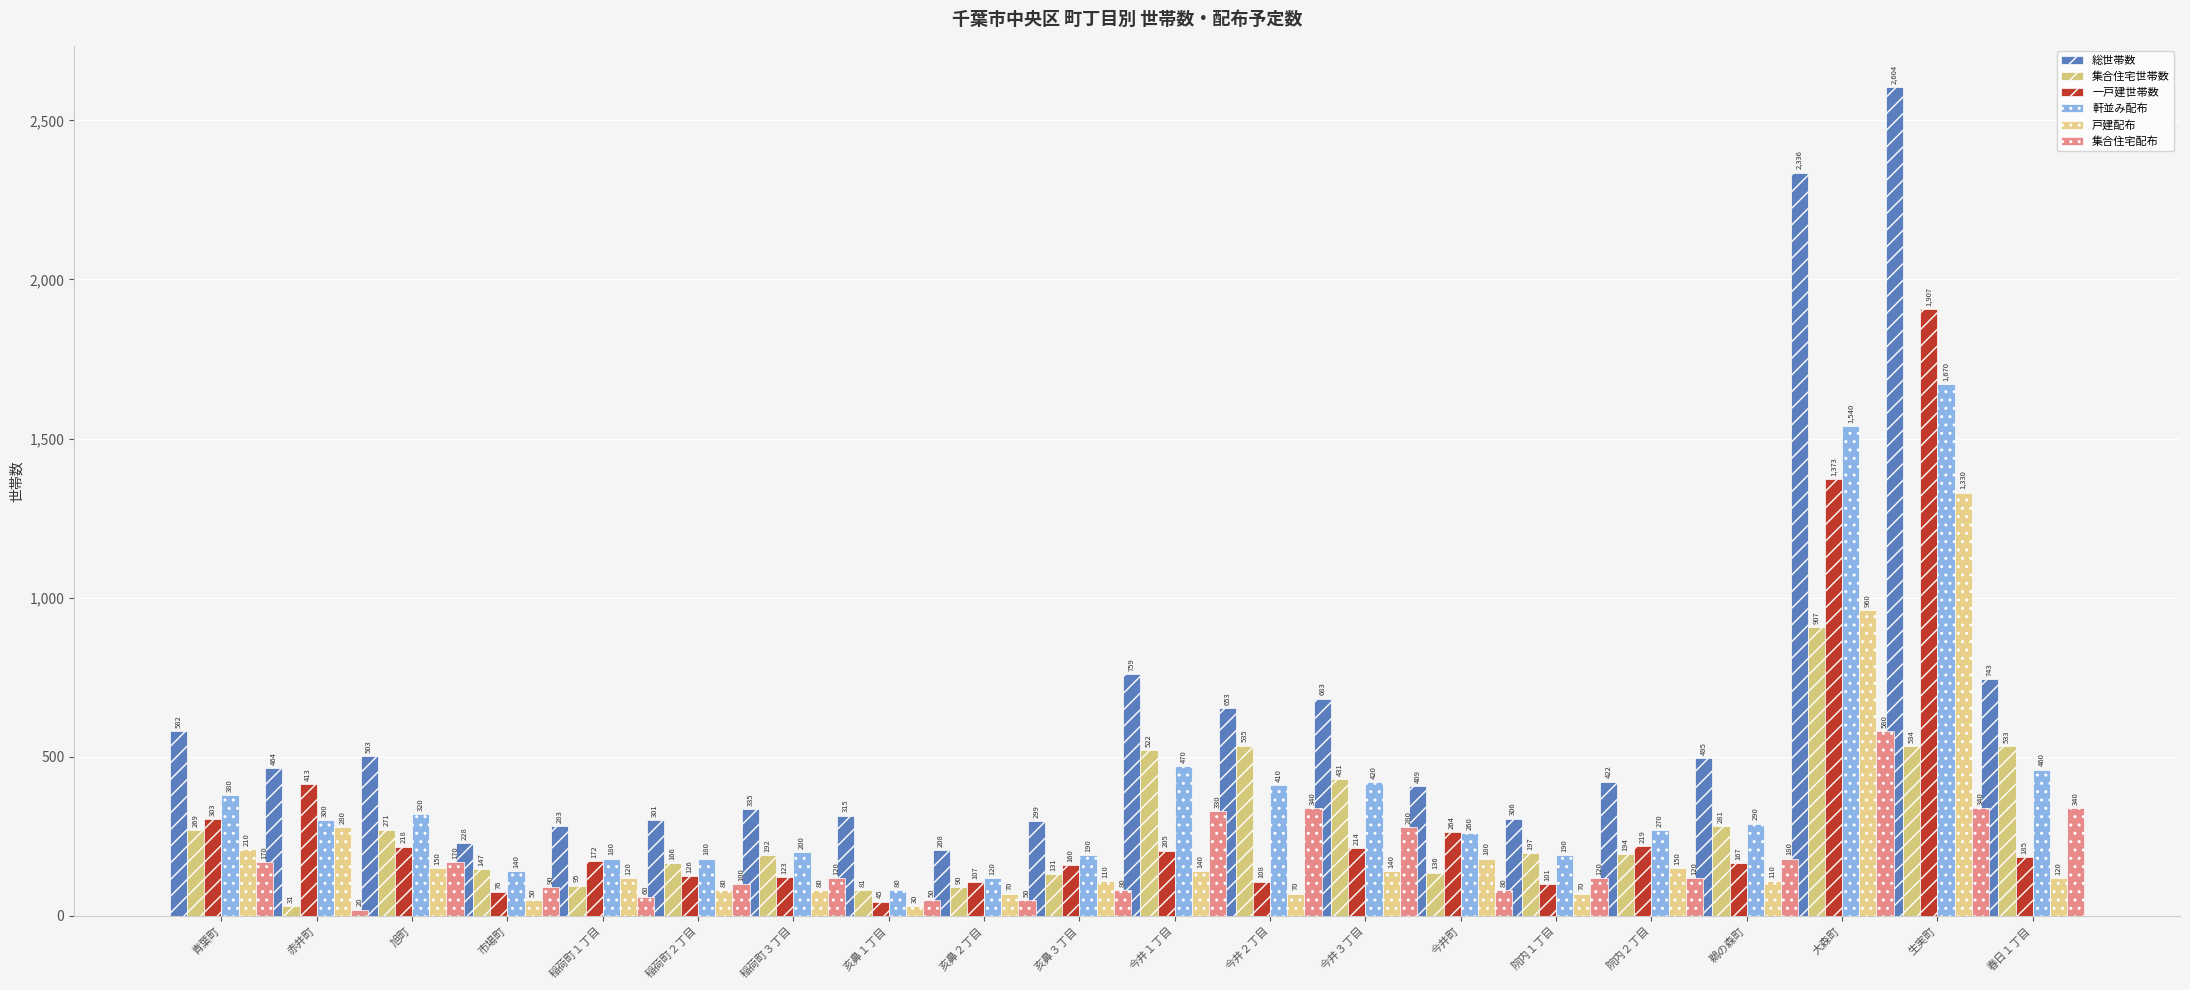

What is the sum of all 軒並み配布 values?

8070